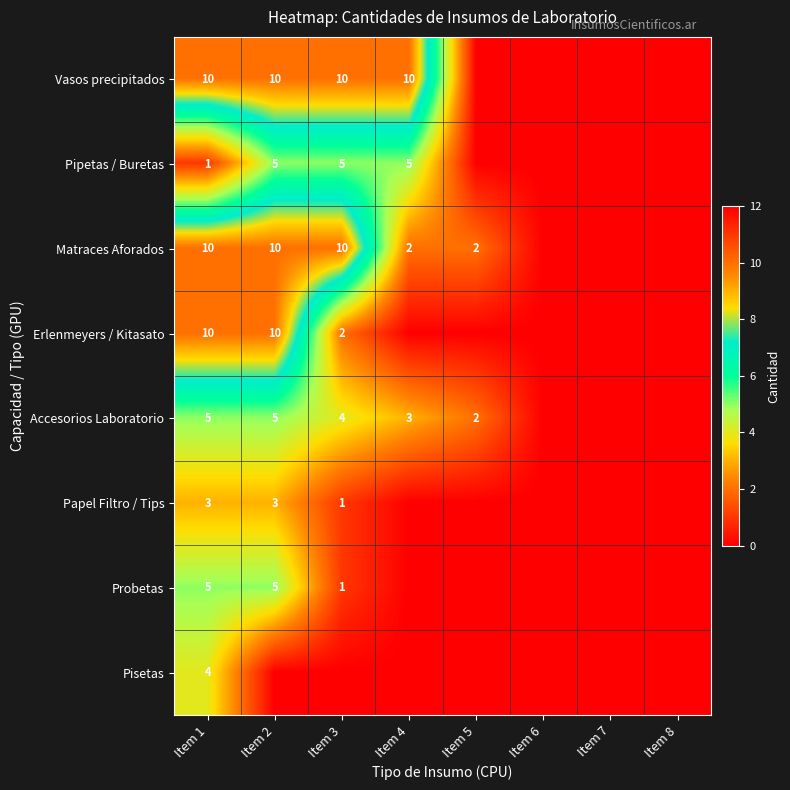

Which series changed the most between Item 1 and Item 5?

Vasos precipitados